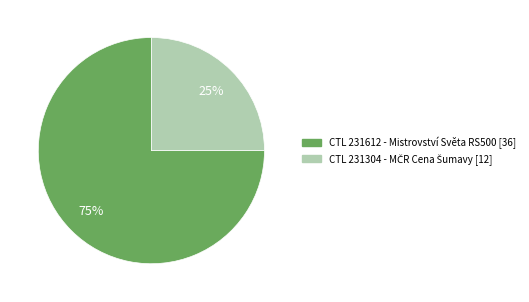

To the nearest percent, what is the average slice percentage?

50%